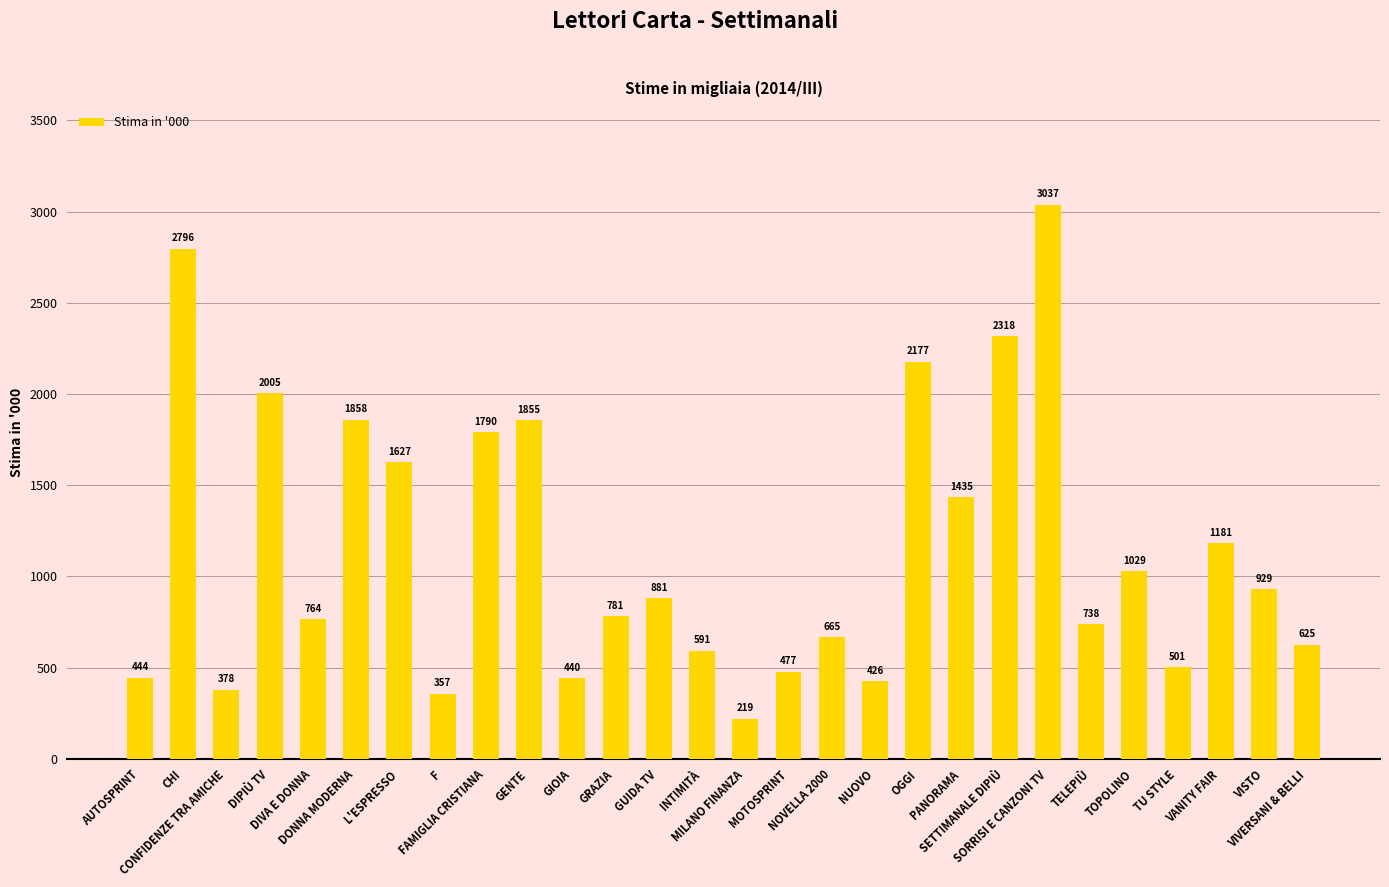

Rank the categories by value from highest to lowest.

SORRISI E CANZONI TV, CHI, SETTIMANALE DIPIÙ, OGGI, DIPIÙ TV, DONNA MODERNA, GENTE, FAMIGLIA CRISTIANA, L'ESPRESSO, PANORAMA, VANITY FAIR, TOPOLINO, VISTO, GUIDA TV, GRAZIA, DIVA E DONNA, TELEPIÙ, NOVELLA 2000, VIVERSANI & BELLI, INTIMITÀ, TU STYLE, MOTOSPRINT, AUTOSPRINT, GIOIA, NUOVO, CONFIDENZE TRA AMICHE, F, MILANO FINANZA